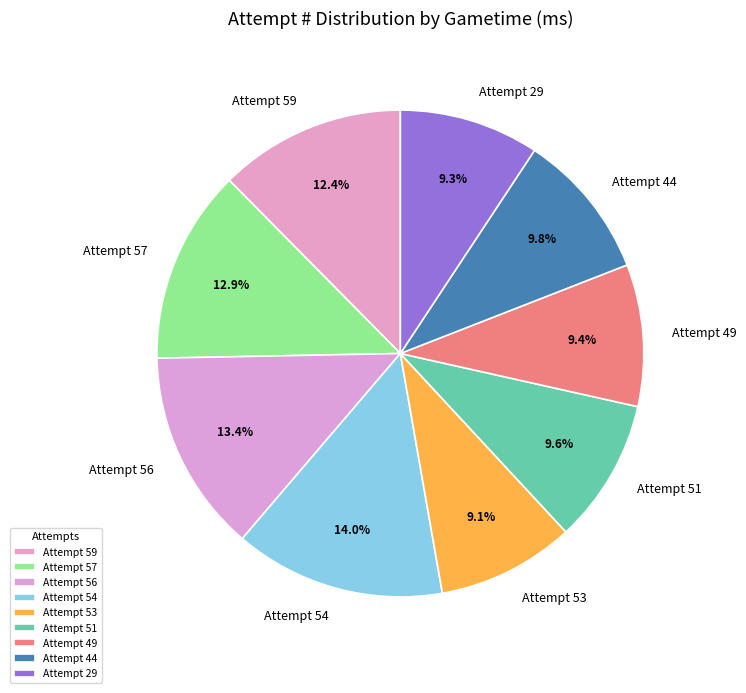

What is the largest slice in the pie chart?

Attempt 54